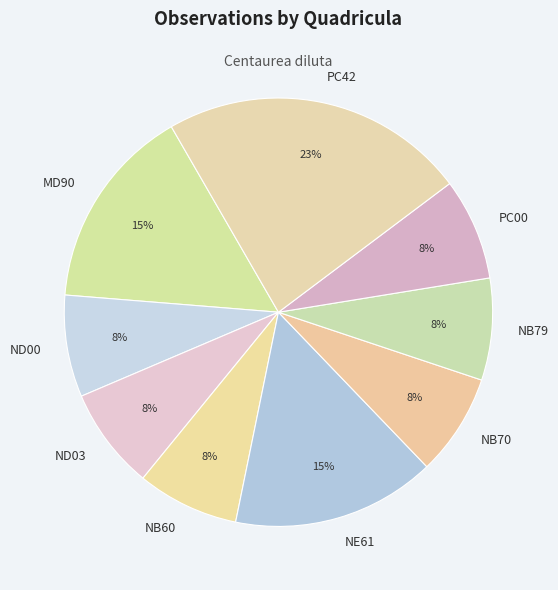

To the nearest percent, what is the combined percentage of ND00 and MD90?

23%